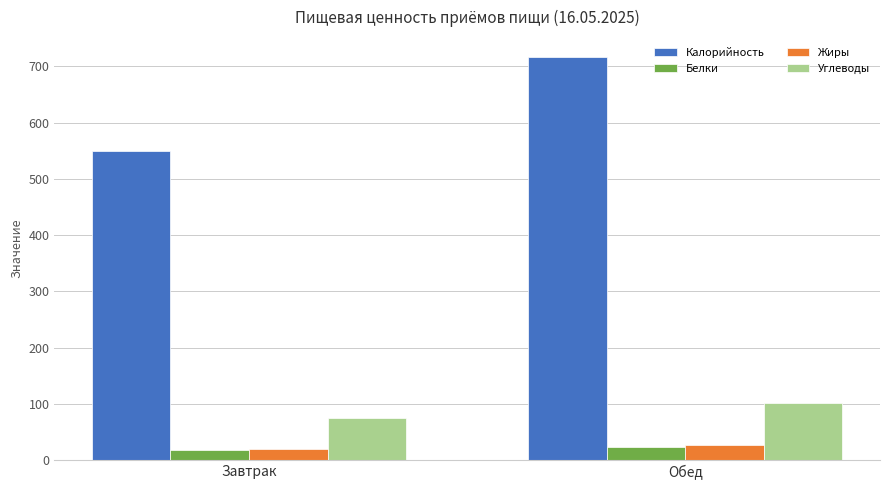

Which series changed the most between Завтрак and Обед?

Калорийность